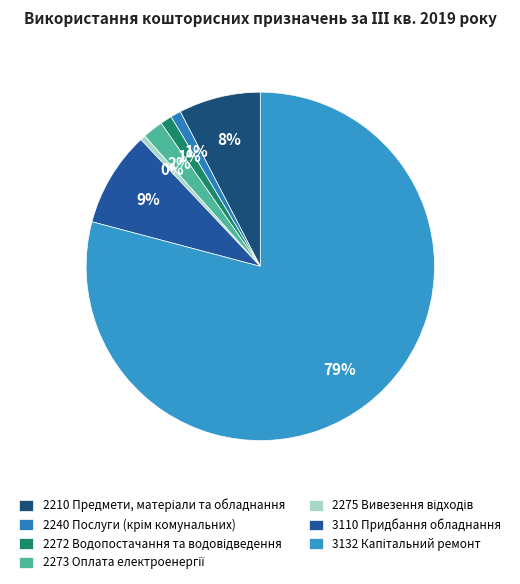

Which slice represents more than half of the pie?

3132 Капітальний ремонт